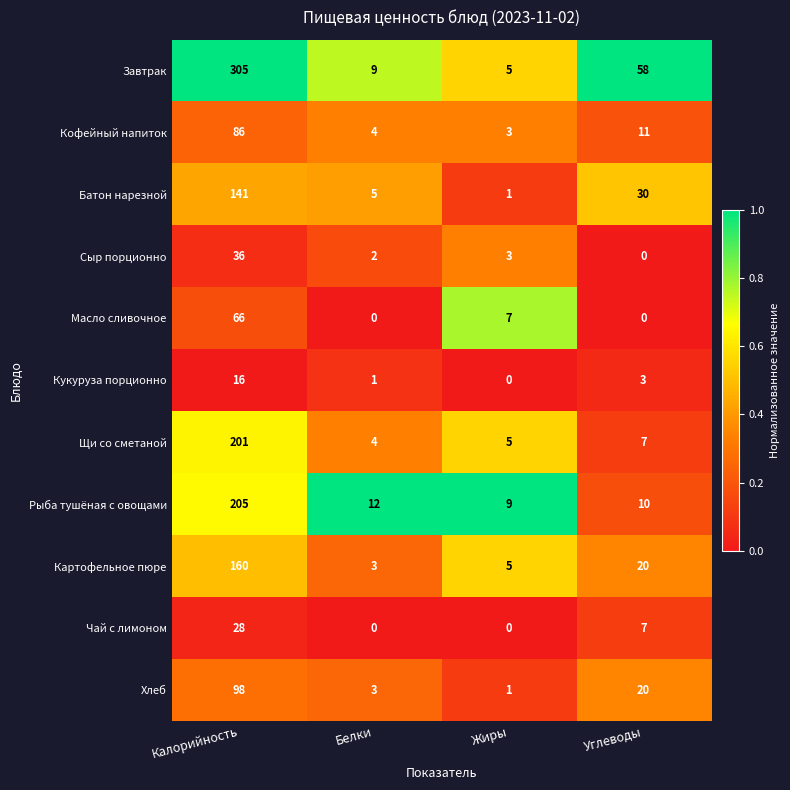

How many data points does each series have?

4